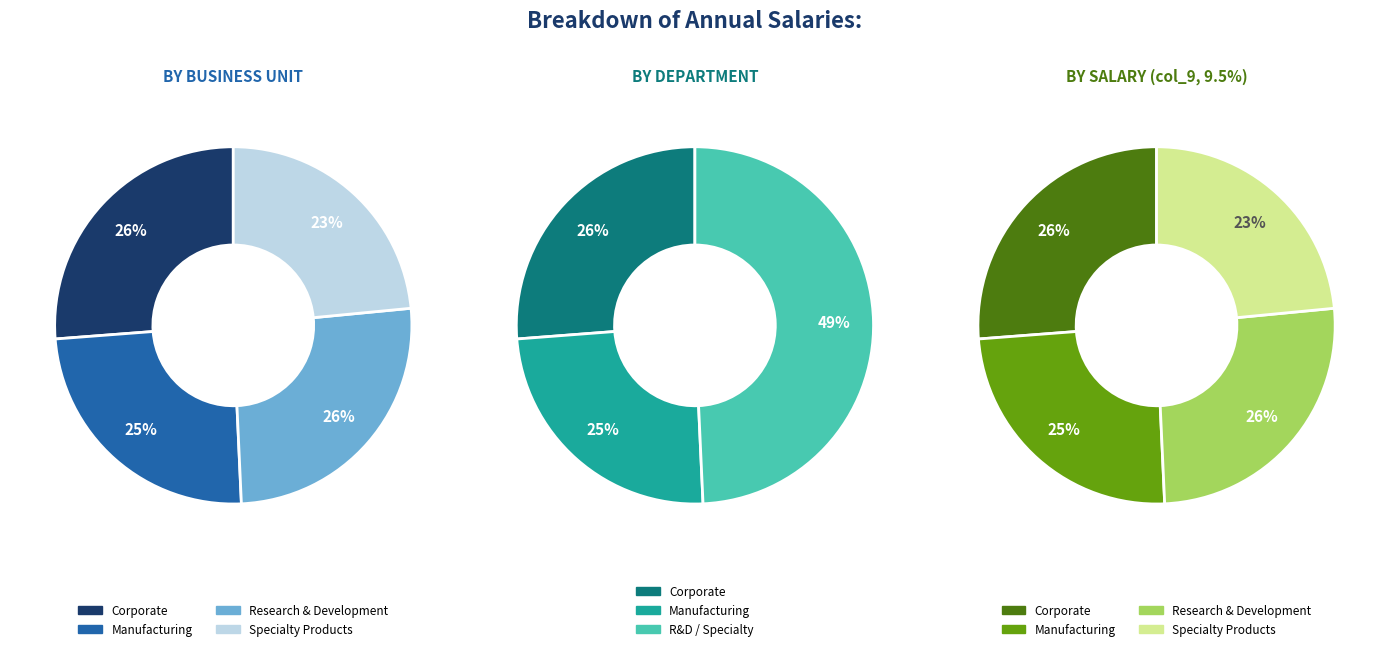

Is it true that Research & Development is 36% of the pie?

False